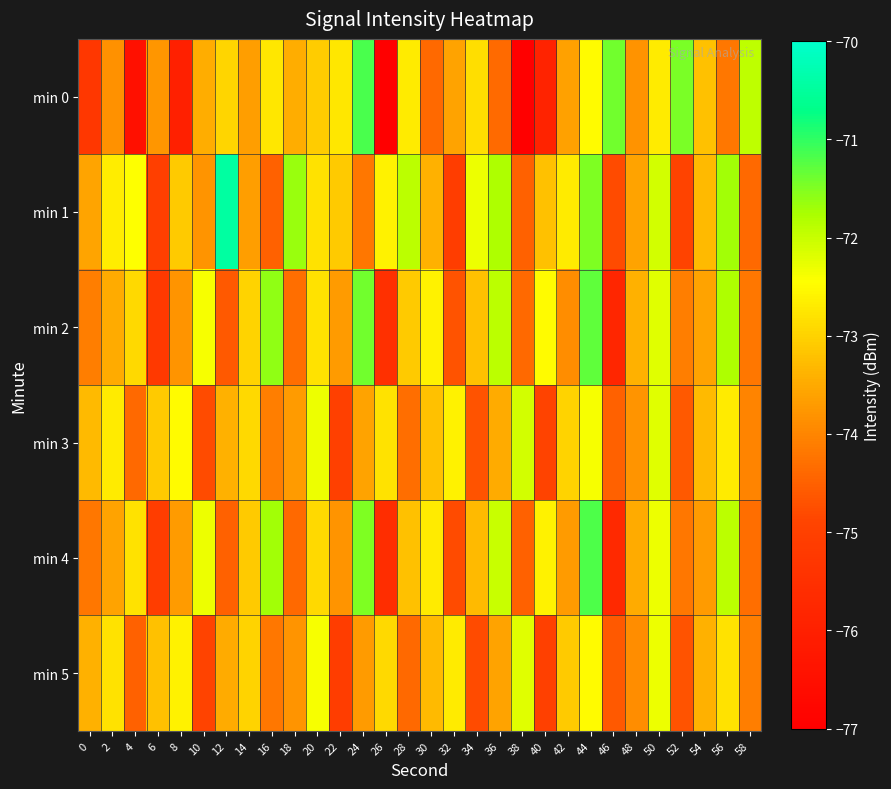

Which label corresponds to the smallest value in the chart?

26